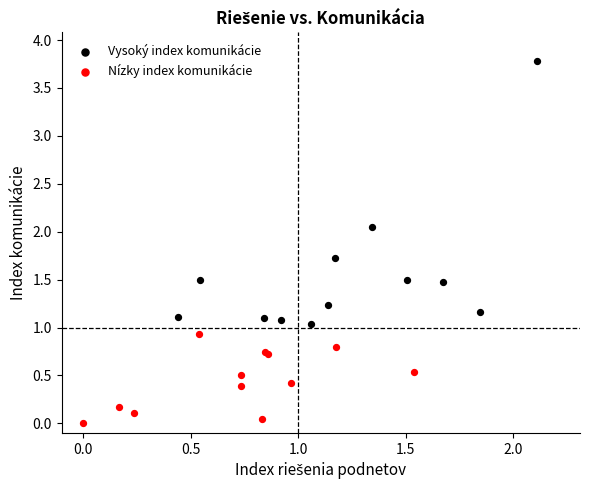

Which series has the largest Y range (max minus min)?

Vysoký index komunikácie